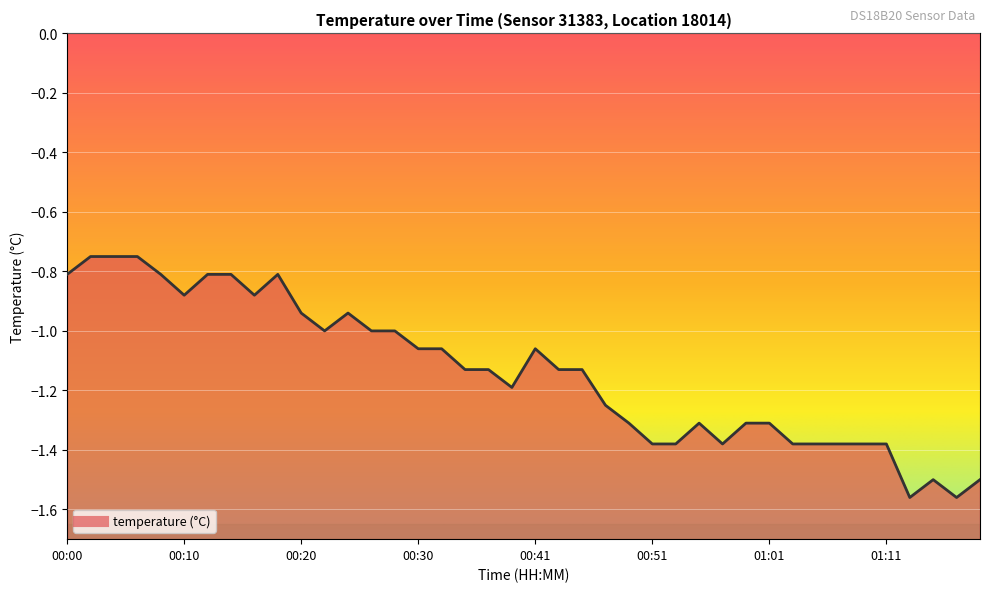

Does the chart display data point markers on the line(s)?

No